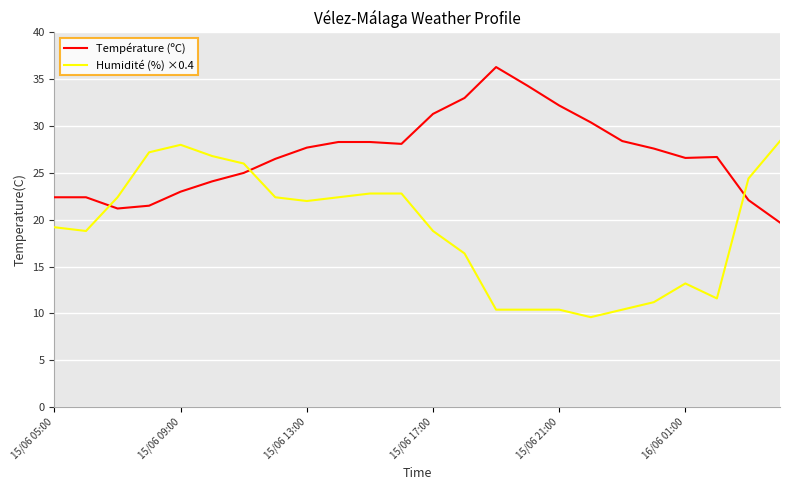

True or false: Humidité (%) ×0.4 and Température (ºC) intersect in this chart.

True